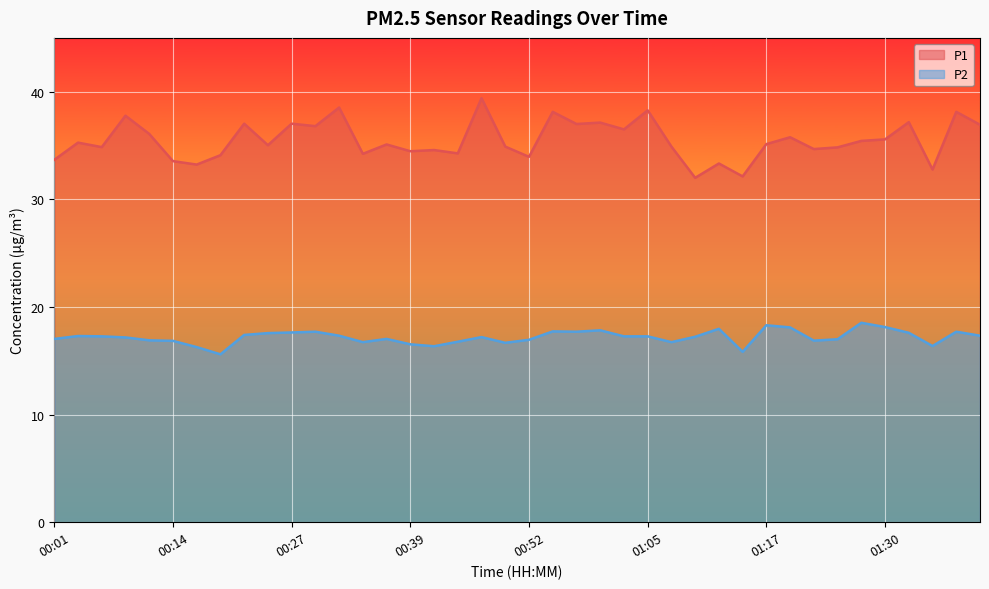

Which series has the largest total across all categories?

P1